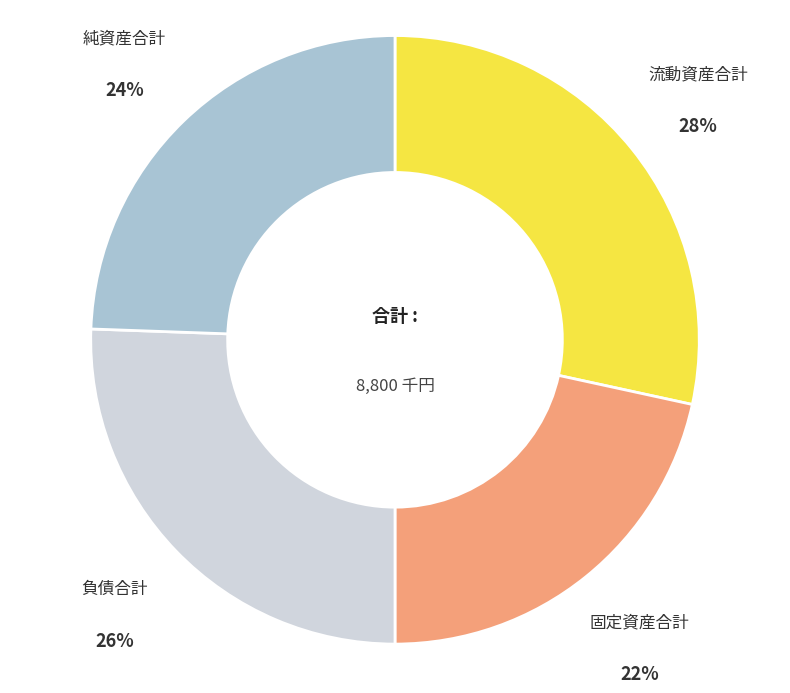

To the nearest percent, what is the average slice percentage?

25%